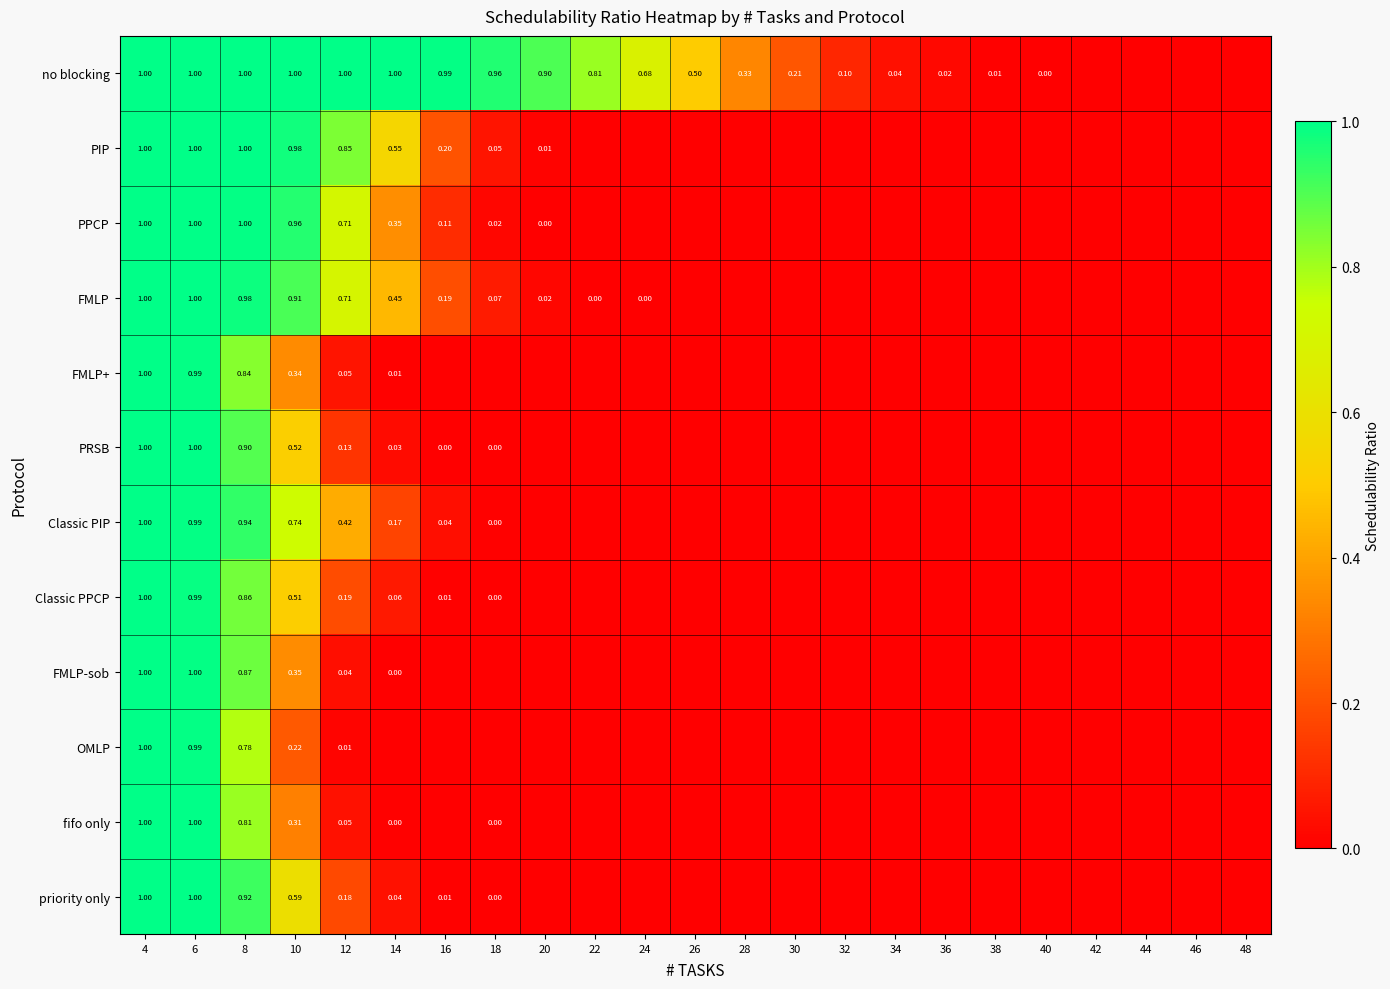

Is the value of Classic PPCP at 14 greater than the value of PPCP at 4?

No